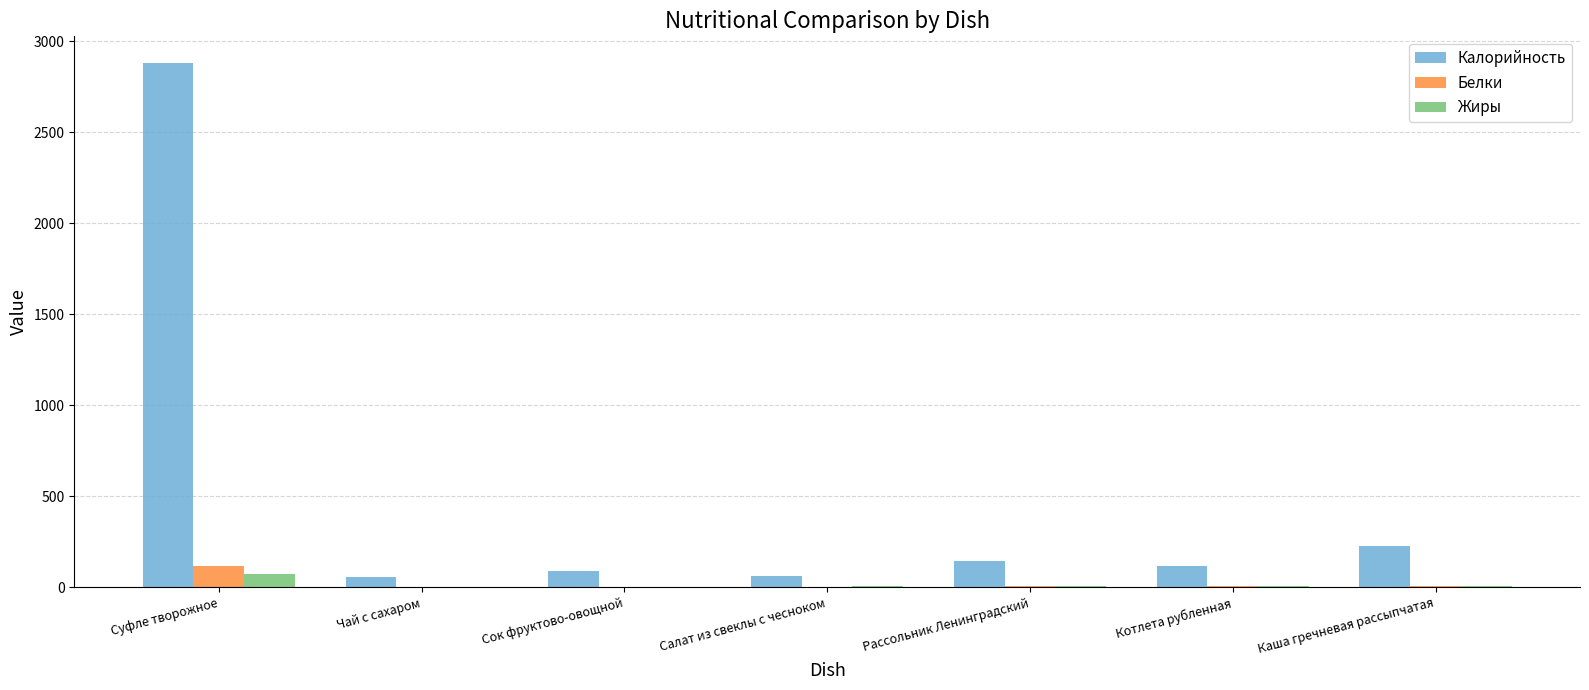

The Калорийность series shows 3956.2 at Суфле творожное. True or false?

False